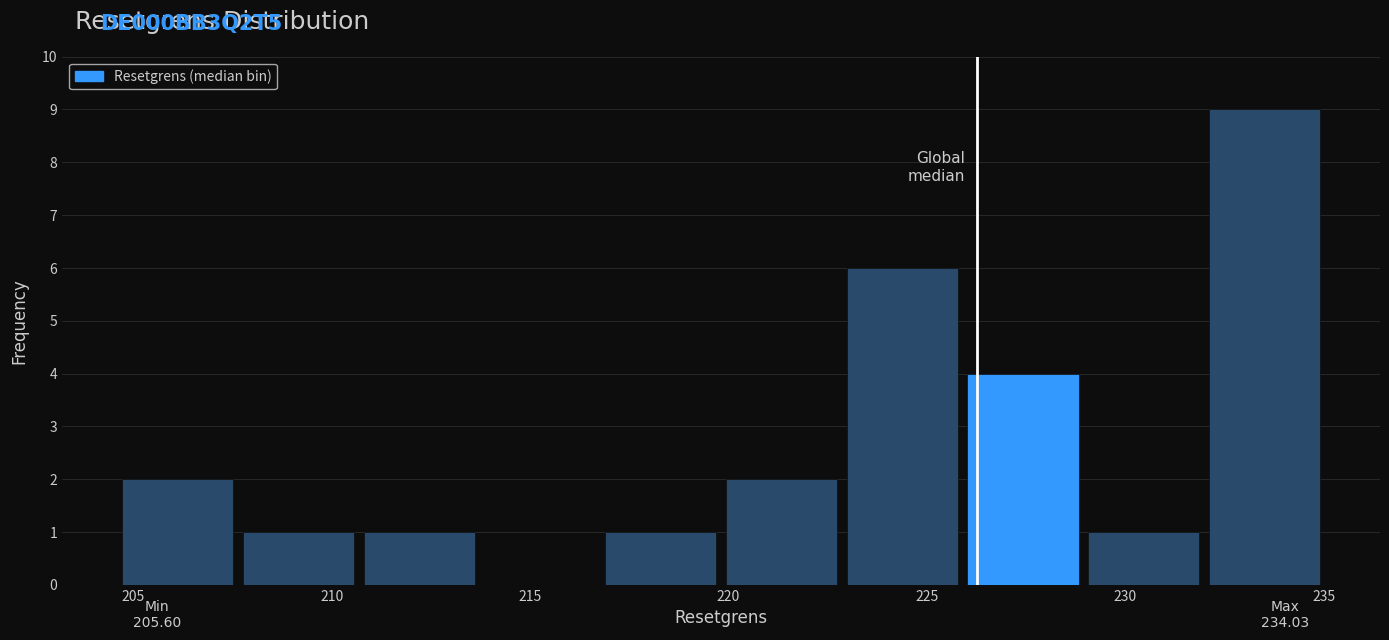

Which range on the x-axis has the tallest bar?

232.0 to 235.0